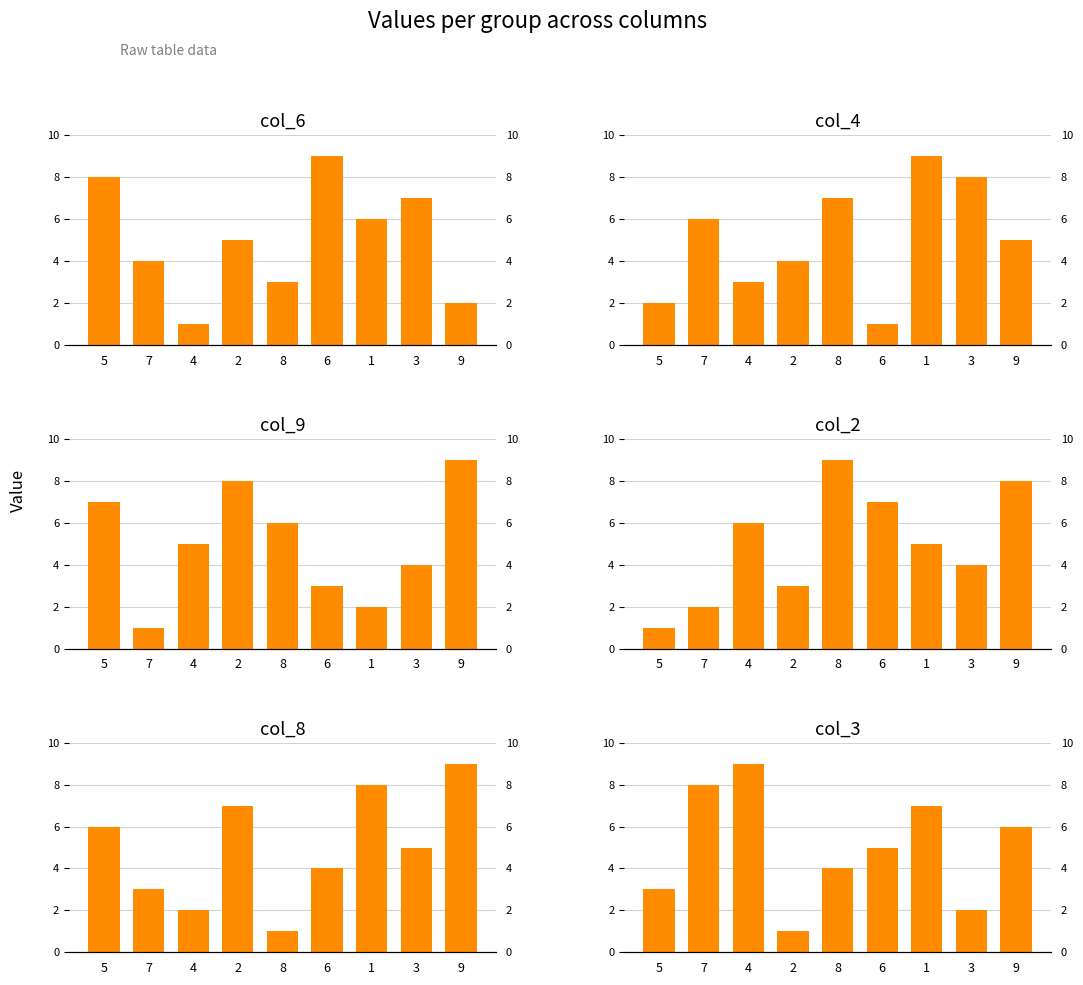

Reading left to right, extract all data points from this chart.

col_6: 8	4	1	5	3	9	6	7	2
col_4: 2	6	3	4	7	1	9	8	5
col_9: 7	1	5	8	6	3	2	4	9
col_2: 1	2	6	3	9	7	5	4	8
col_8: 6	3	2	7	1	4	8	5	9
col_3: 3	8	9	1	4	5	7	2	6